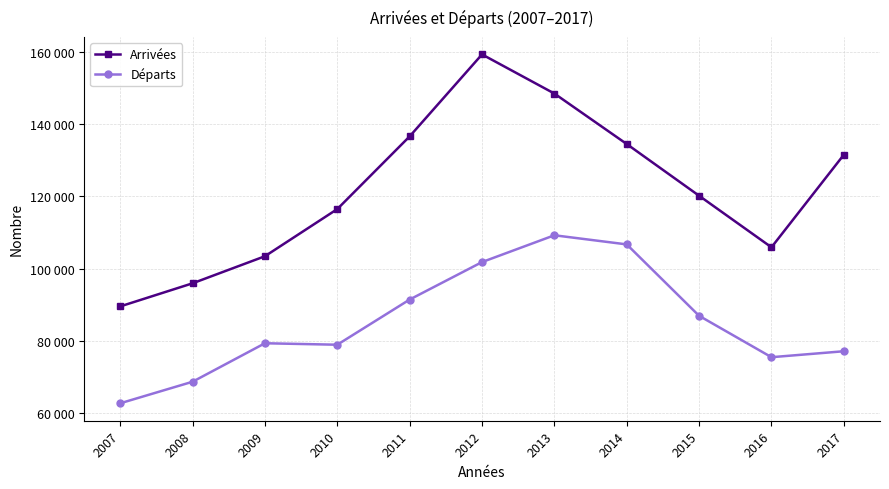

What is the spread (max minus min) of values at 2012?

57424